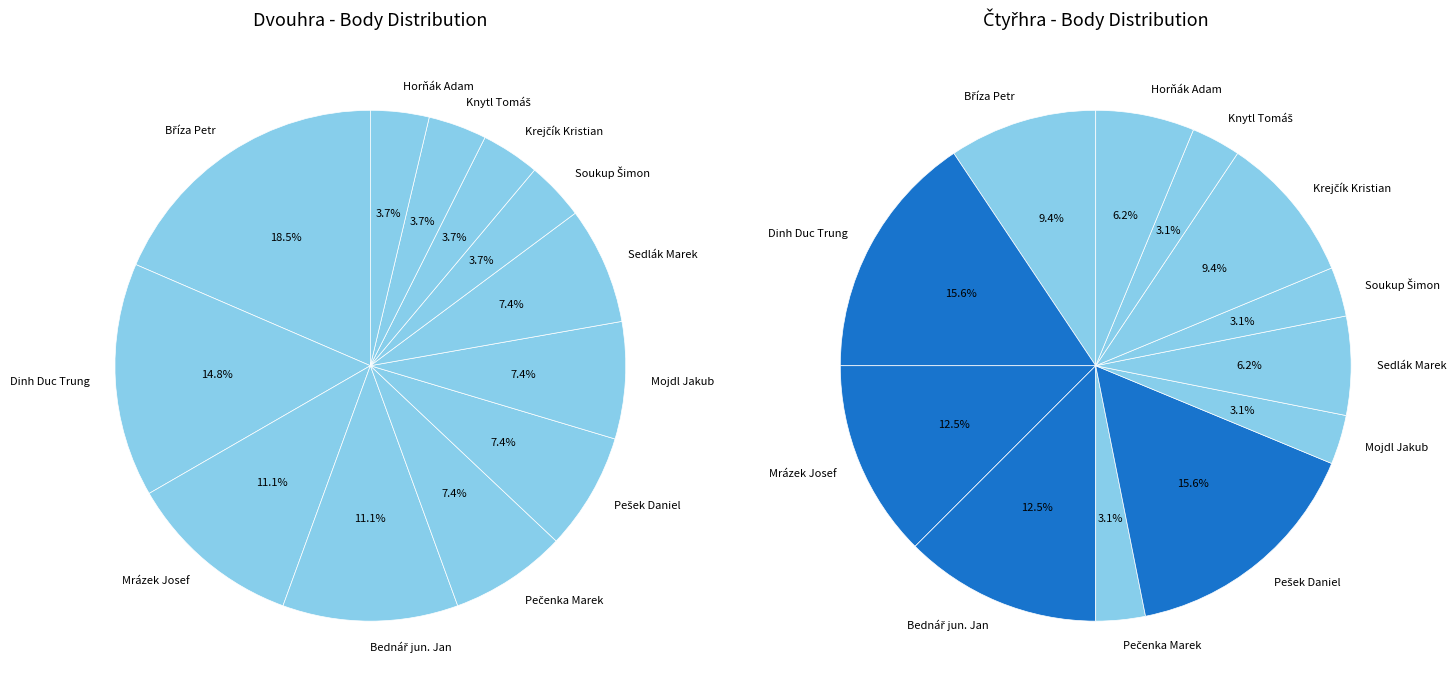

Rank the series by their maximum value, from lowest to highest.

Dvouhra Body, Čtyřhra Body